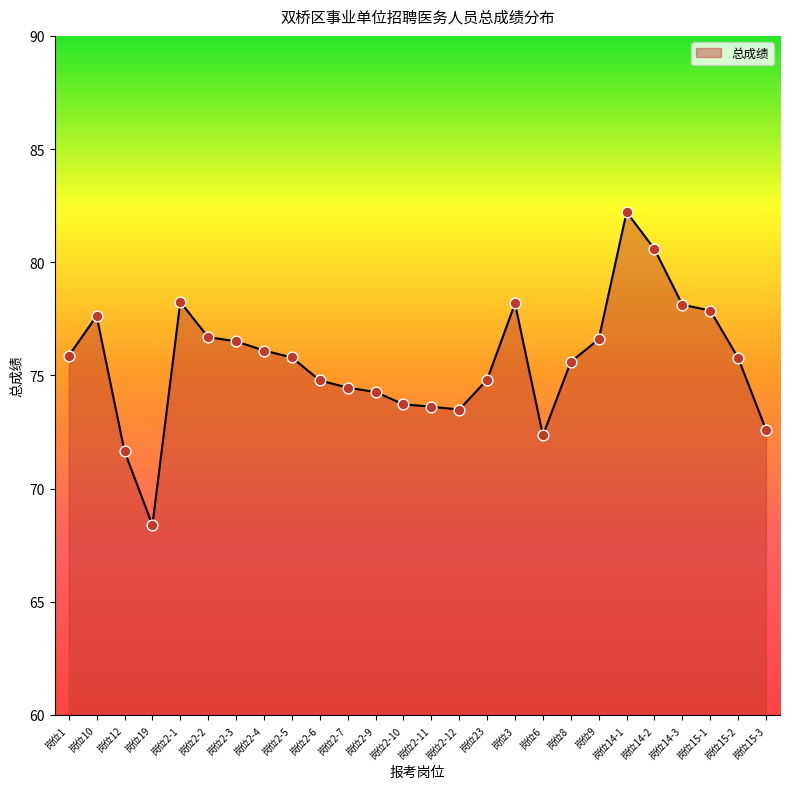

What is the change in value from 岗位2-9 to 岗位14-1?

+8.0